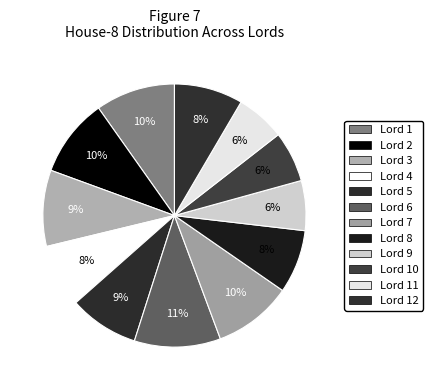

What is the largest slice in the pie chart?

Lord 6